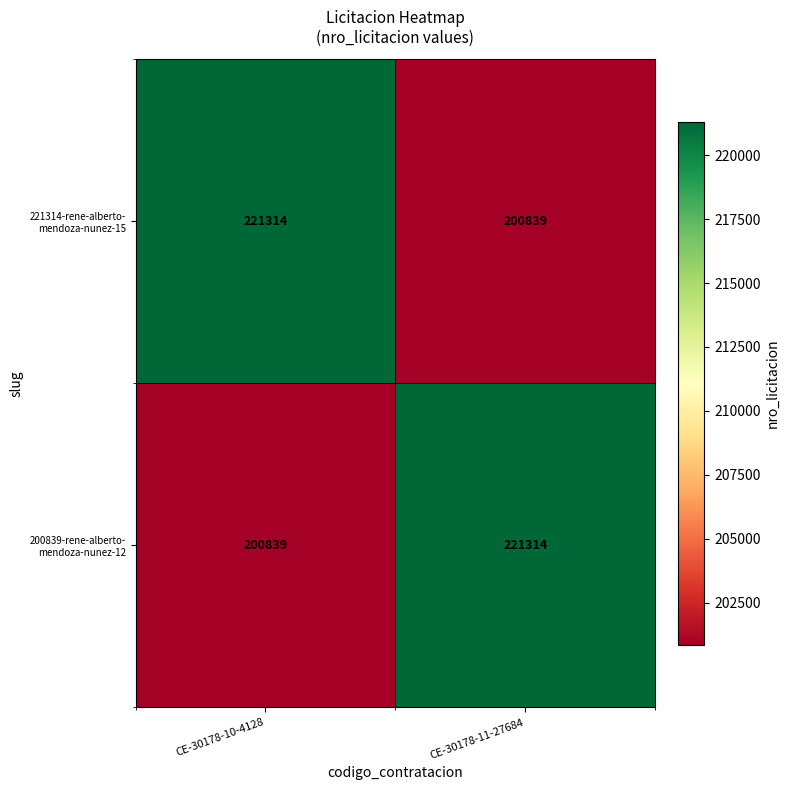

What is the difference between the highest and lowest values at CE-30178-11-27684?

20475